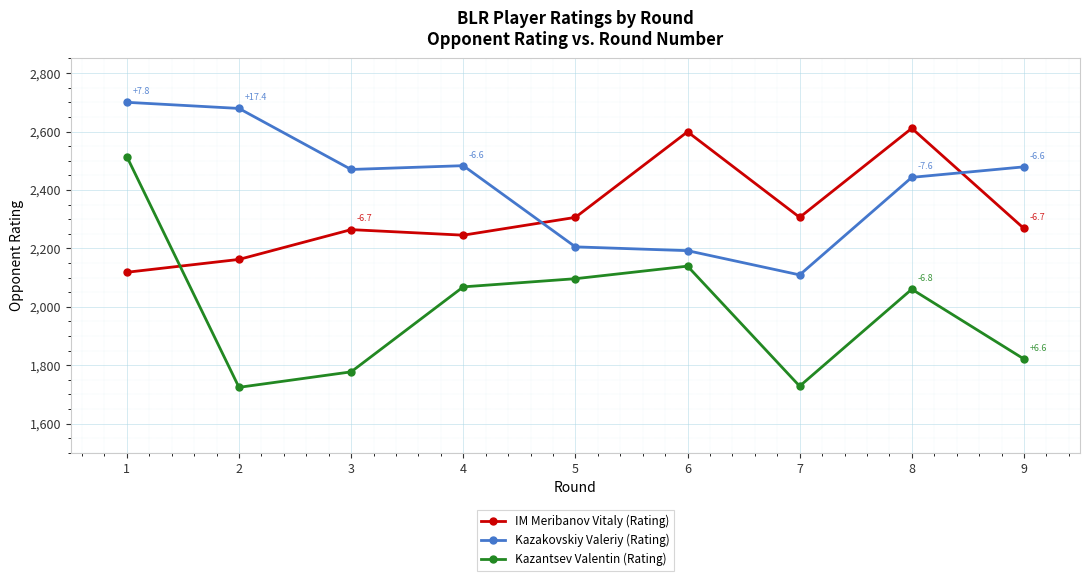

What is the difference between the second highest and second lowest values in the Kazakovskiy Valeriy (Rating) series?

487